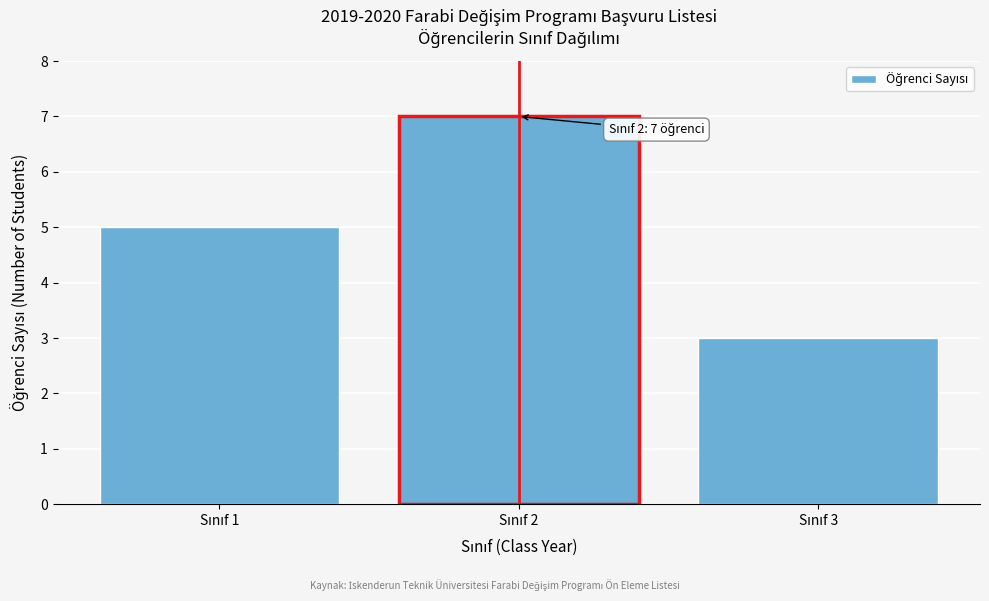

Reading left to right, transcribe all the data shown in this chart.

5	7	3